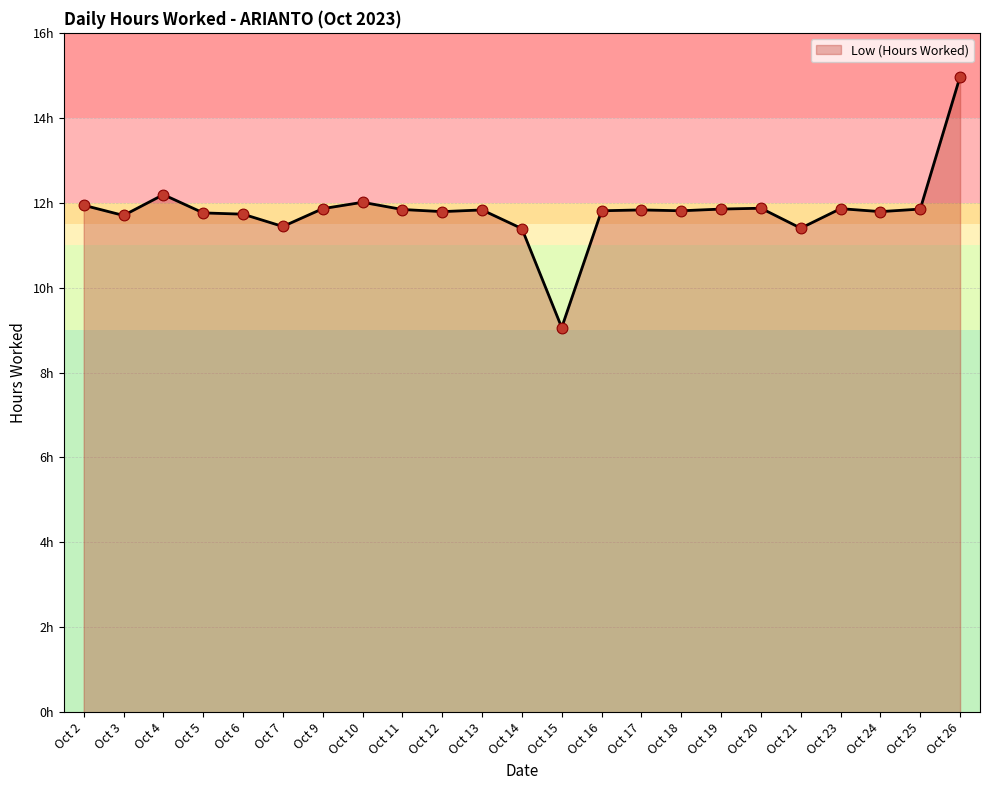

What is the ratio of the value at Oct 18 to the value at Oct 11?

1.0